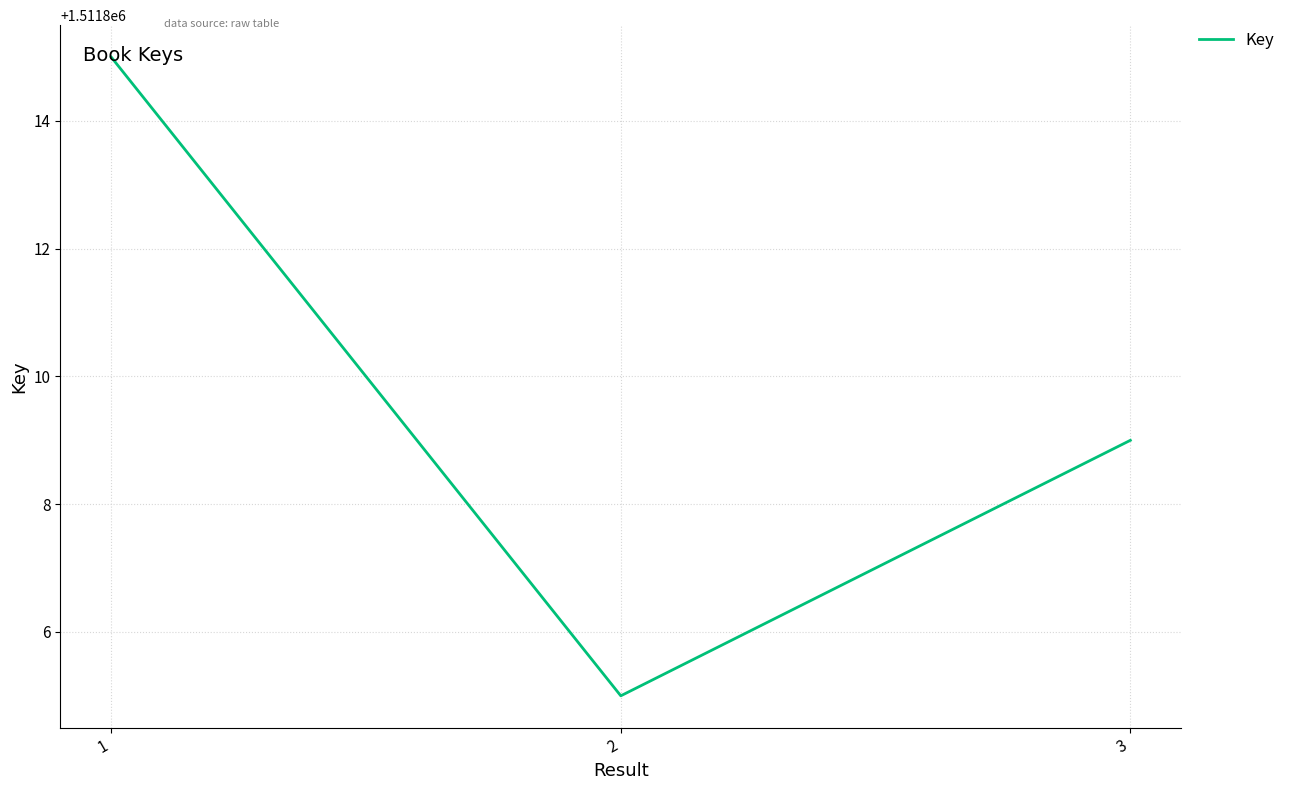

List the labels in order of value, smallest first.

2, 3, 1